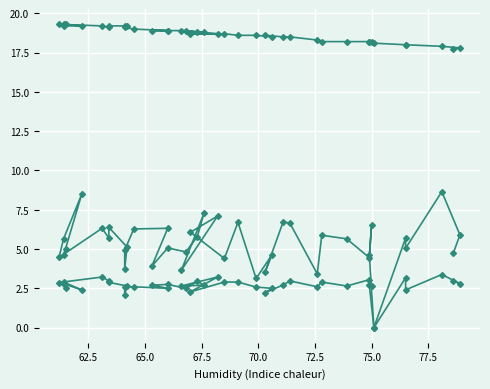

At which category does SDS_P1 reach its first local peak?

65.0